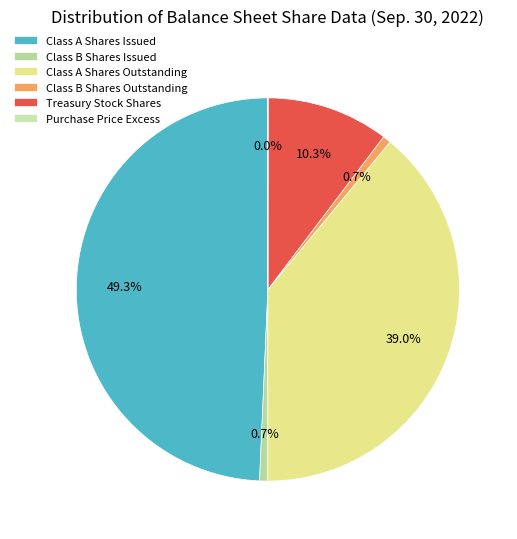

To the nearest percent, what is the combined percentage of Class A Shares Outstanding and Class B Shares Issued?

40%